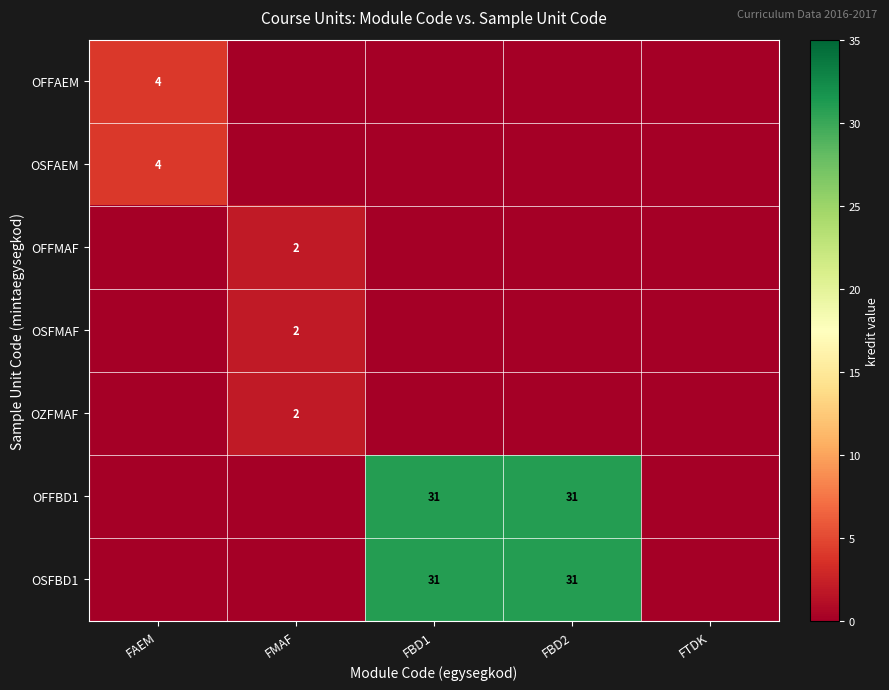

Which label corresponds to the largest value in the chart?

FBD1